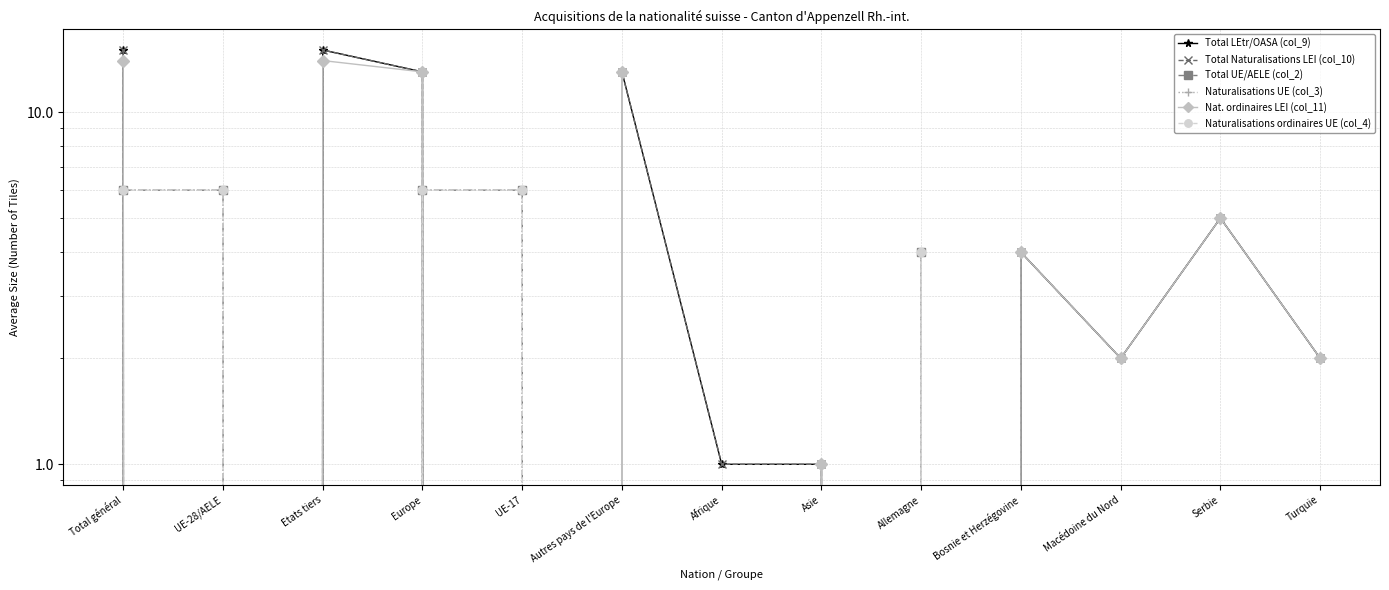

At which label does Naturalisations ordinaires UE (col_4) reach its peak?

Total général